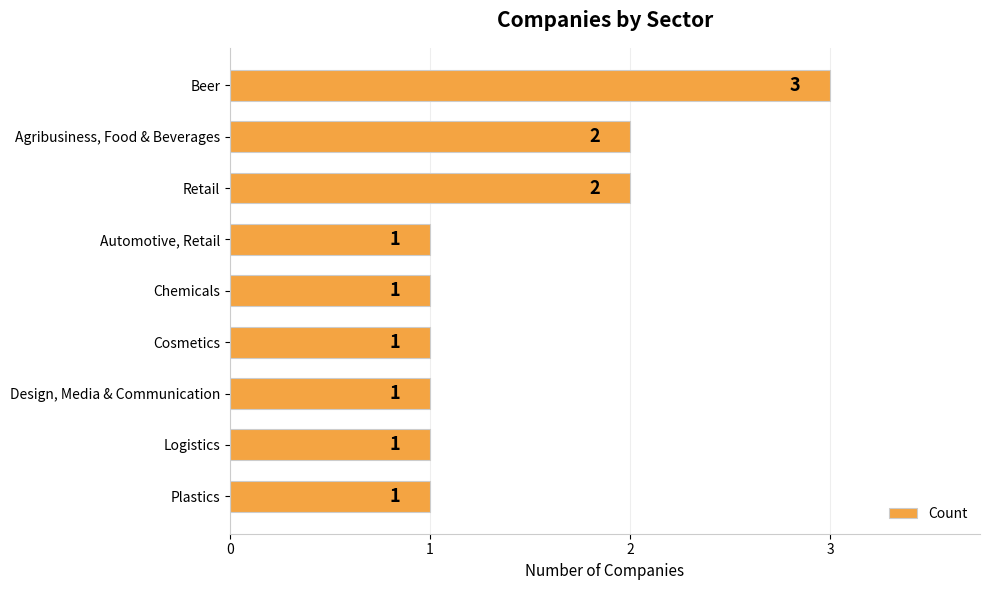

What is the maximum value shown in the chart?

3